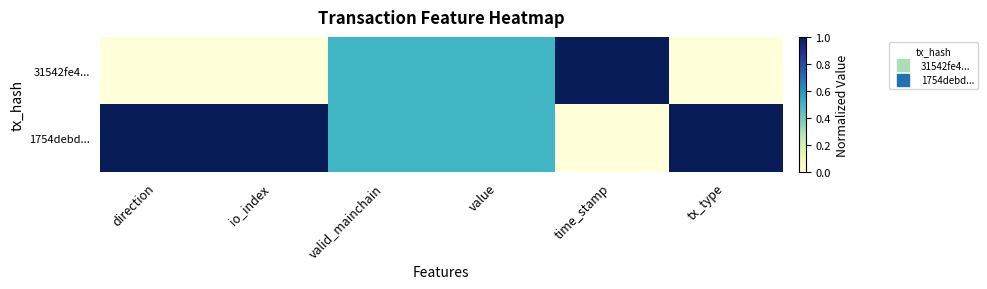

Which series has the largest total across all categories?

1754debd...